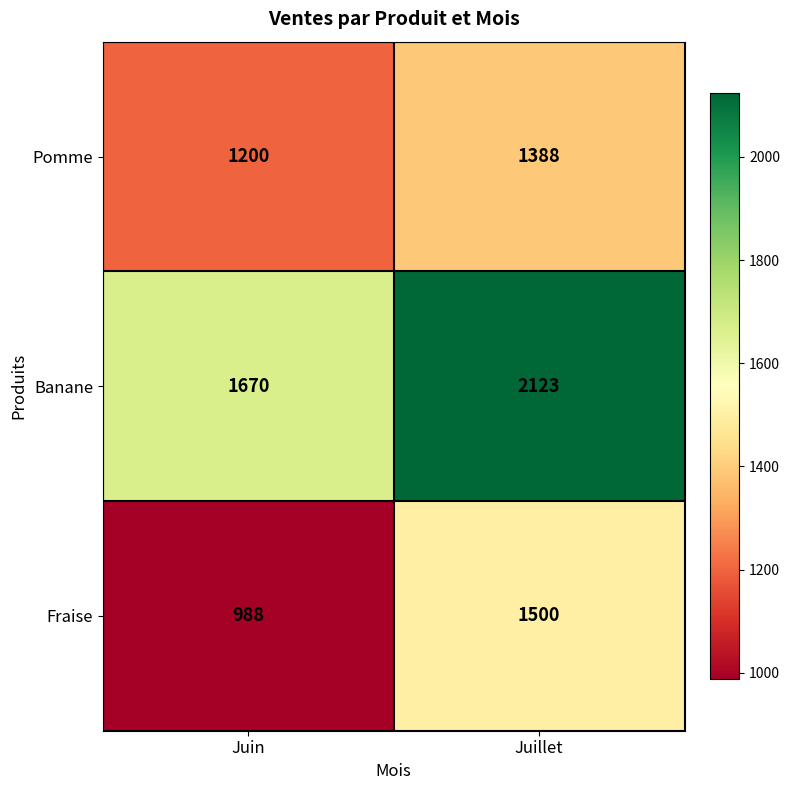

At how many categories does at least one series exceed 1982?

1